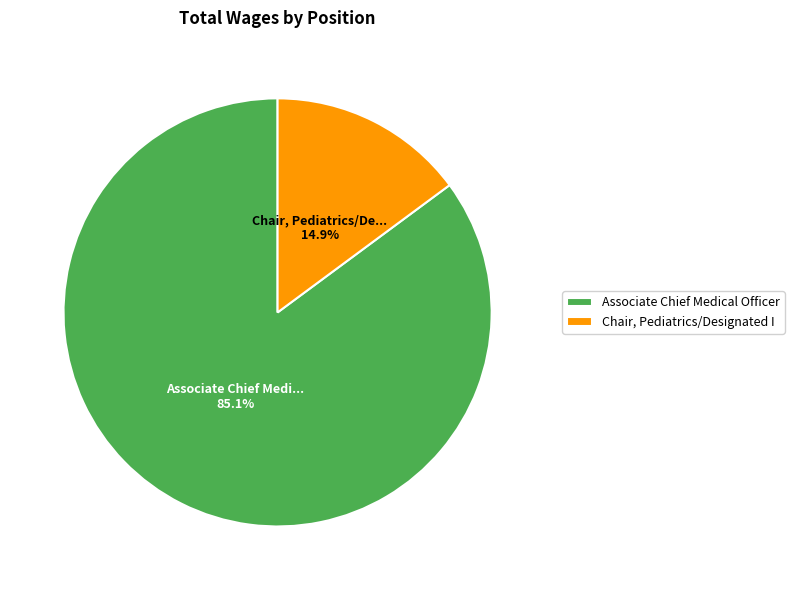

To the nearest percent, what is the difference between the Associate Chief Medical Officer and Chair, Pediatrics/Designated I slice percentages?

70%